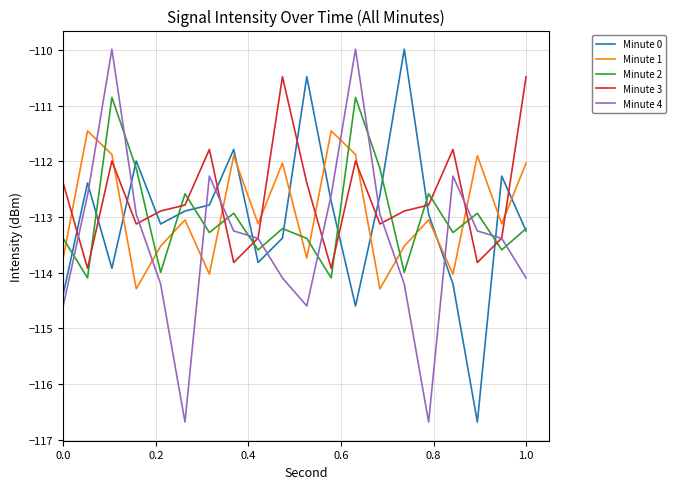

What is the maximum value shown in the chart?

-110.0